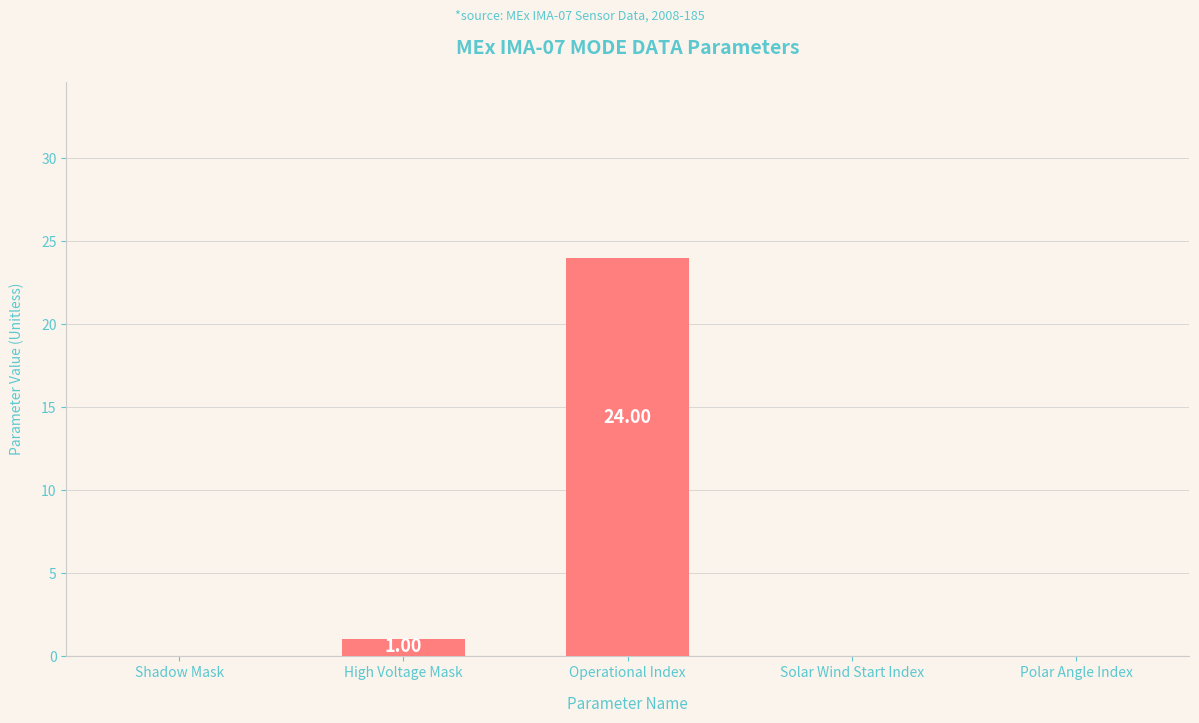

What is the sum of the values at Shadow Mask and Operational Index?

24